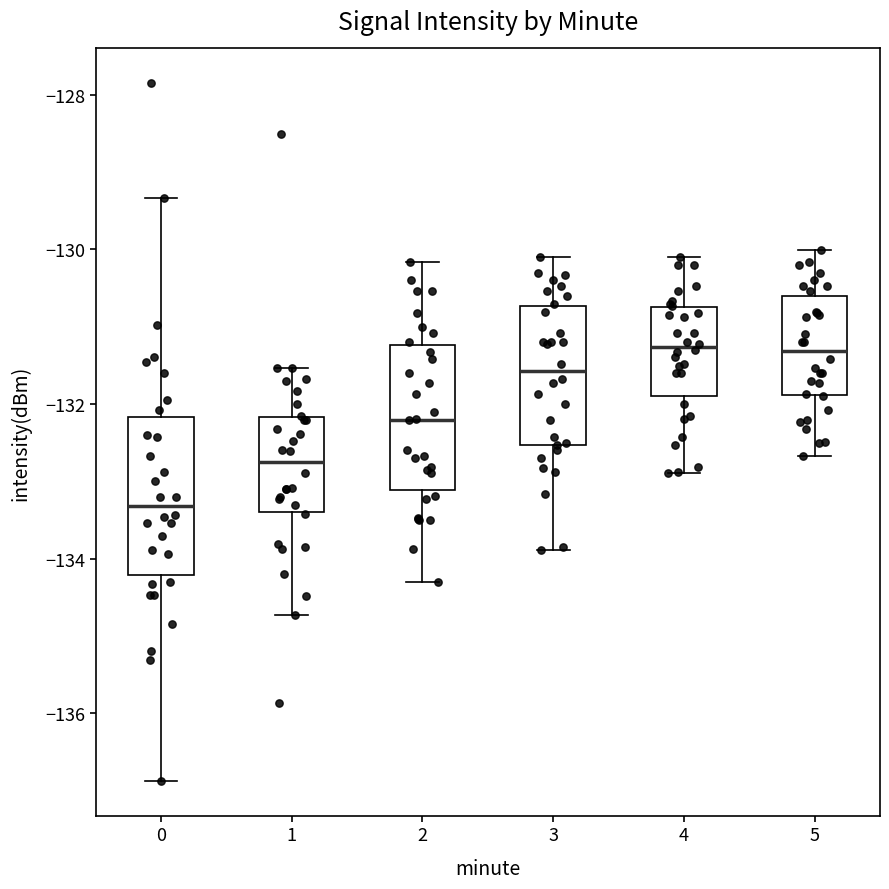

Reading left to right, transcribe this box plot: for each box, give where its median line is, the range the box spans, and where its two whiskers end, as read against the y-axis. The values are not printed on the chart, so give them approximately, as read against the axis.

0: median -133.4, box -134.2 to -132.2, whiskers -136.8 to -129.4
1: median -132.8, box -133.4 to -132.2, whiskers -134.8 to -131.6
2: median -132.2, box -133.2 to -131.2, whiskers -134.4 to -130.2
3: median -131.6, box -132.6 to -130.8, whiskers -133.8 to -130.0
4: median -131.2, box -132.0 to -130.8, whiskers -132.8 to -130.0
5: median -131.4, box -131.8 to -130.6, whiskers -132.6 to -130.0